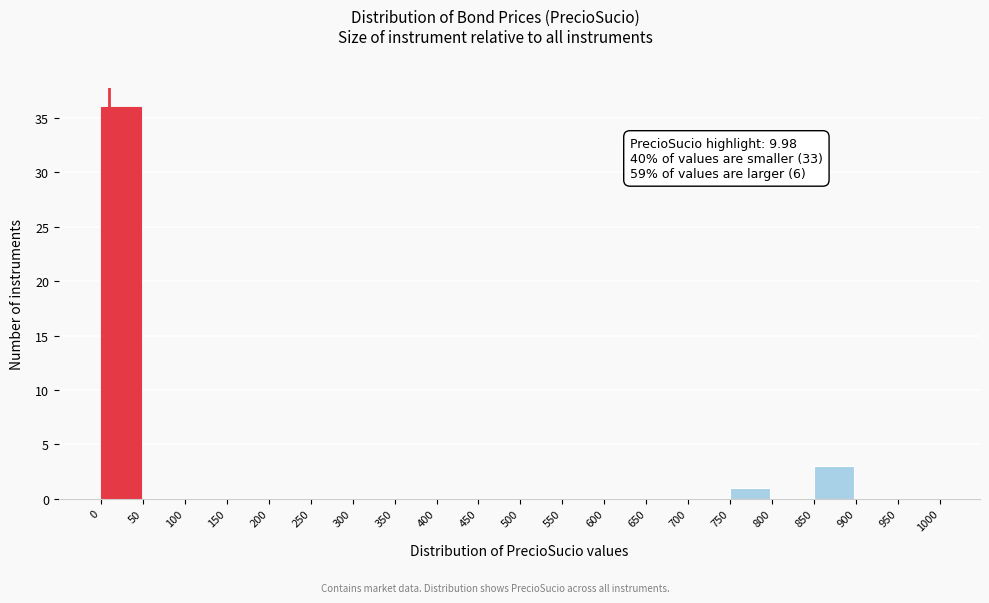

Over which range of the x-axis is the bar tallest?

0 to 50